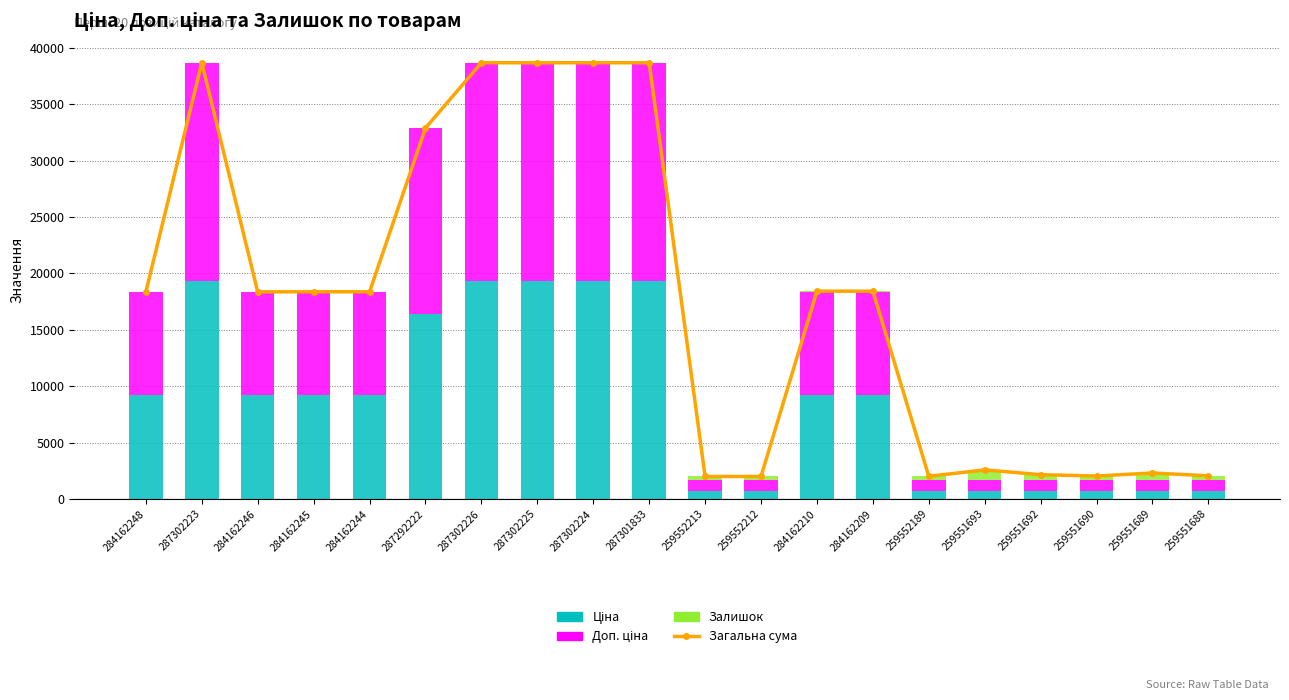

What is the lowest value of the Ціна series?

672.1